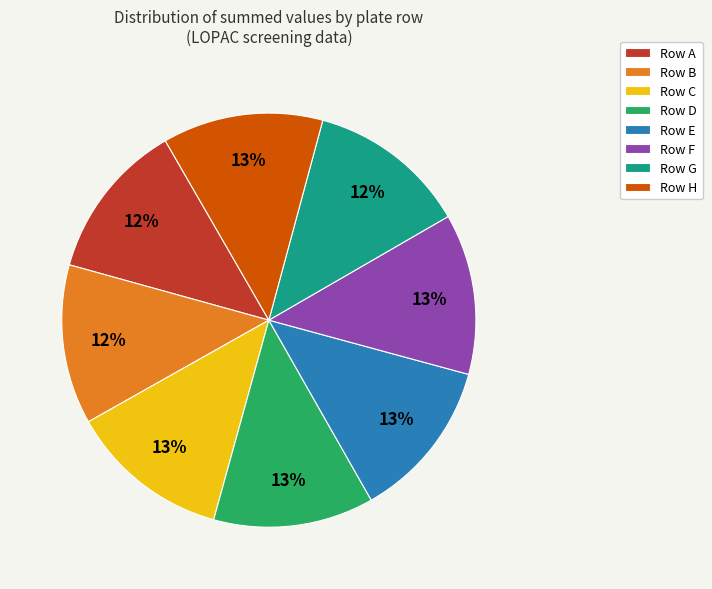

Does any single category account for the majority?

No